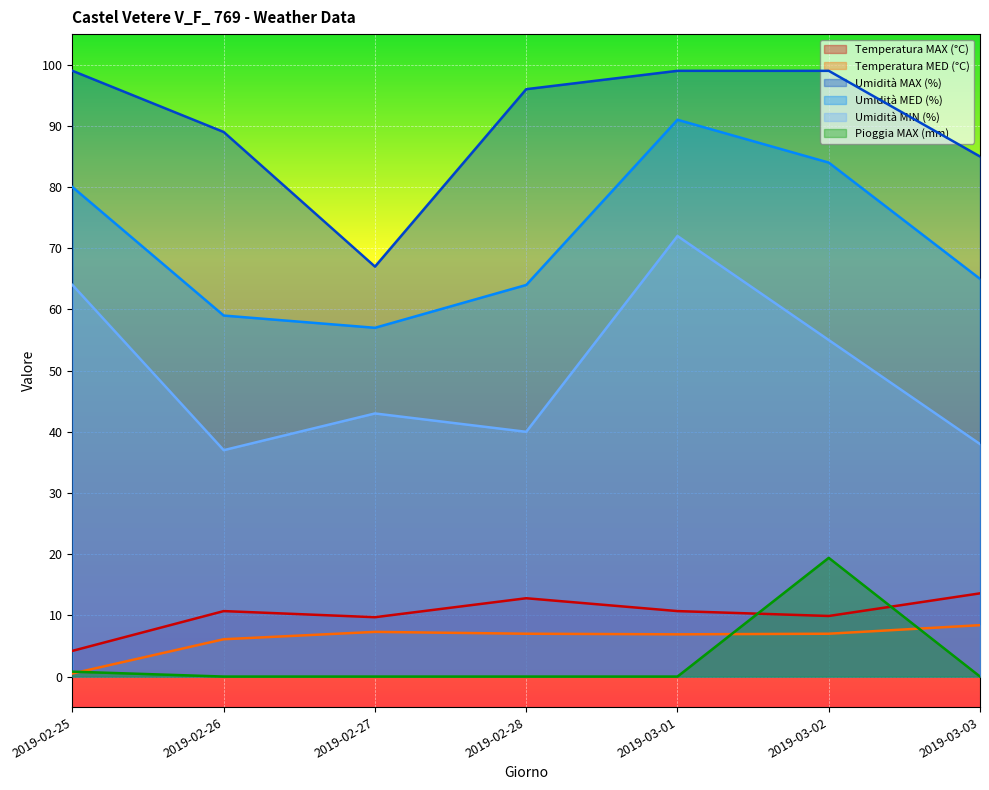

What is the label of the 2nd point from the right?

2019-03-02